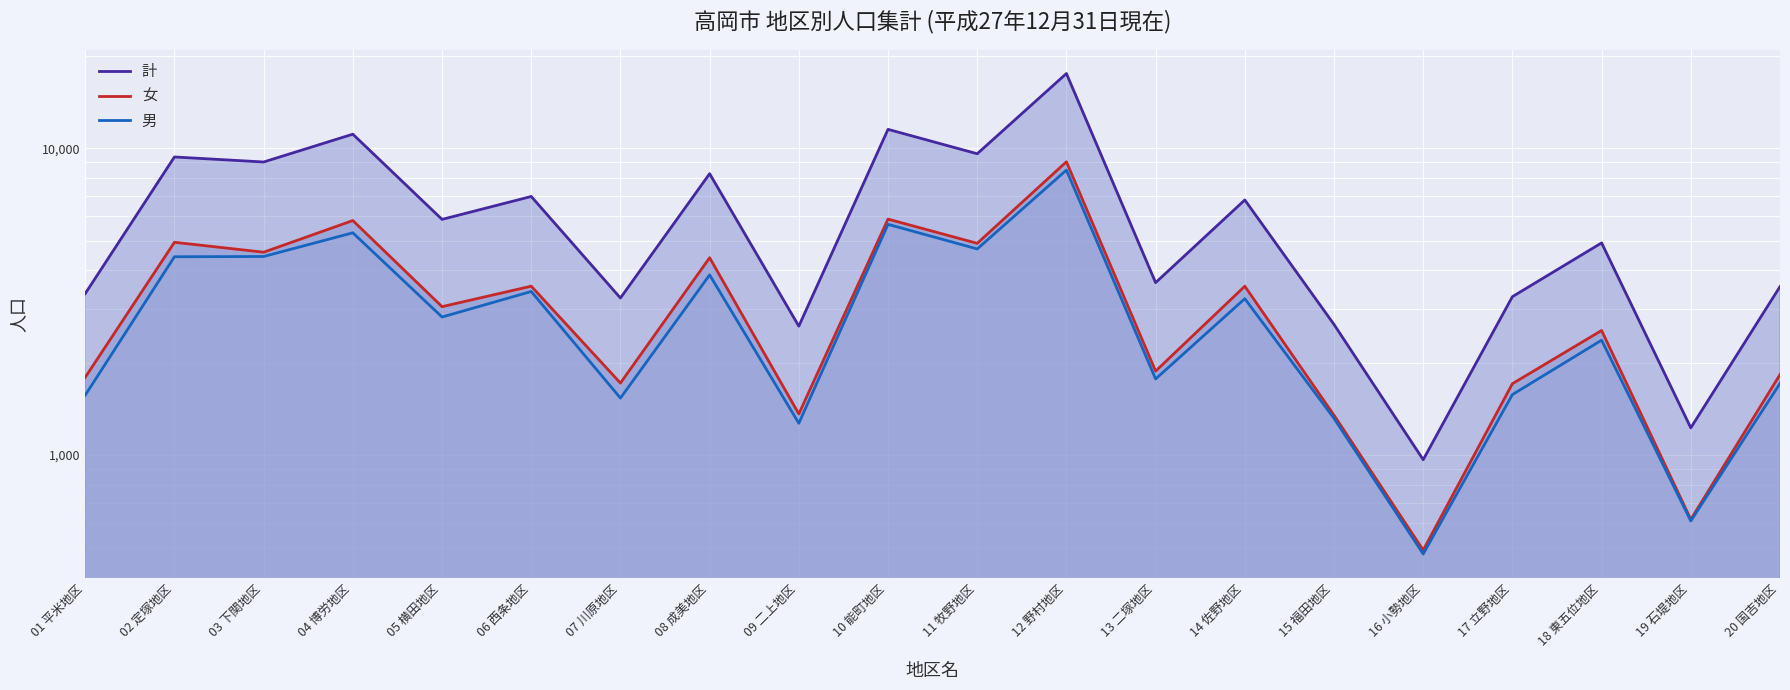

At which category is the sum across all series the highest?

12 野村地区